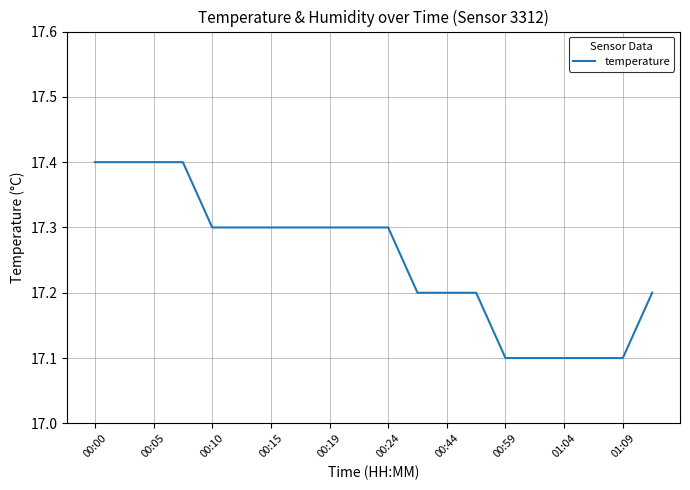

What is the smallest value displayed?

17.1